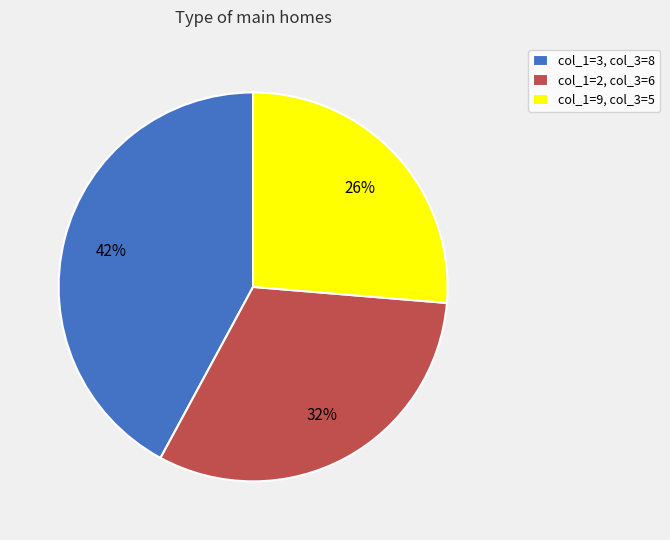

To the nearest percent, what portion does col_1=2, col_3=6 represent?

32%